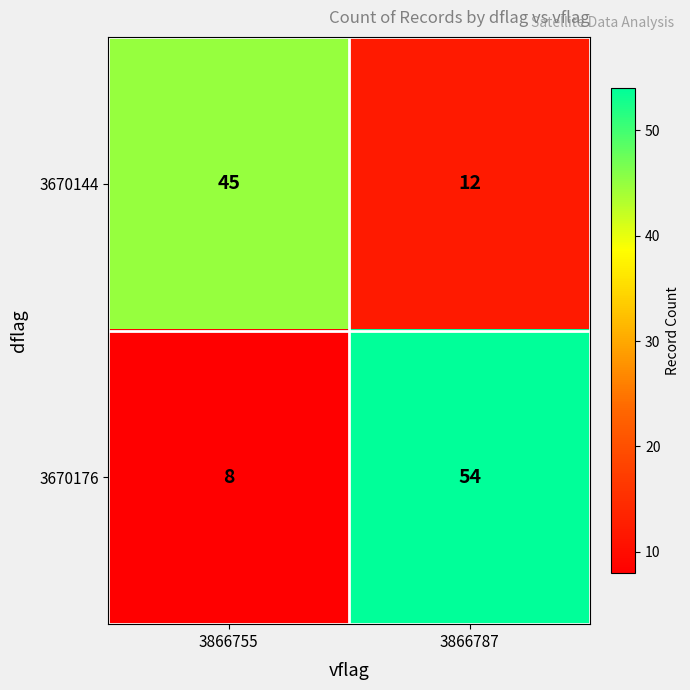

How many categories are shown in the chart?

2